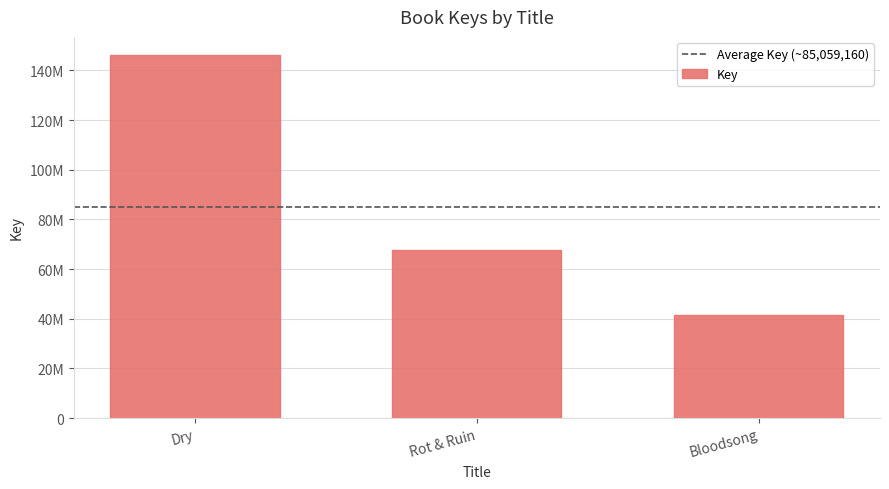

What position from the right is Rot & Ruin?

2